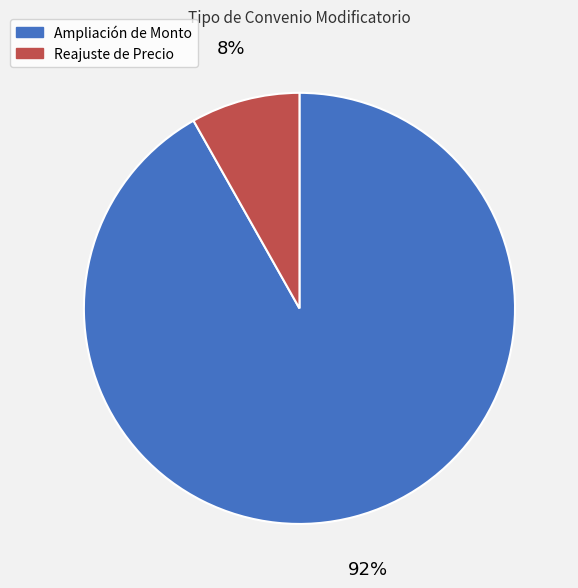

Rank the categories by value from lowest to highest.

Reajuste de Precio, Ampliación de Monto